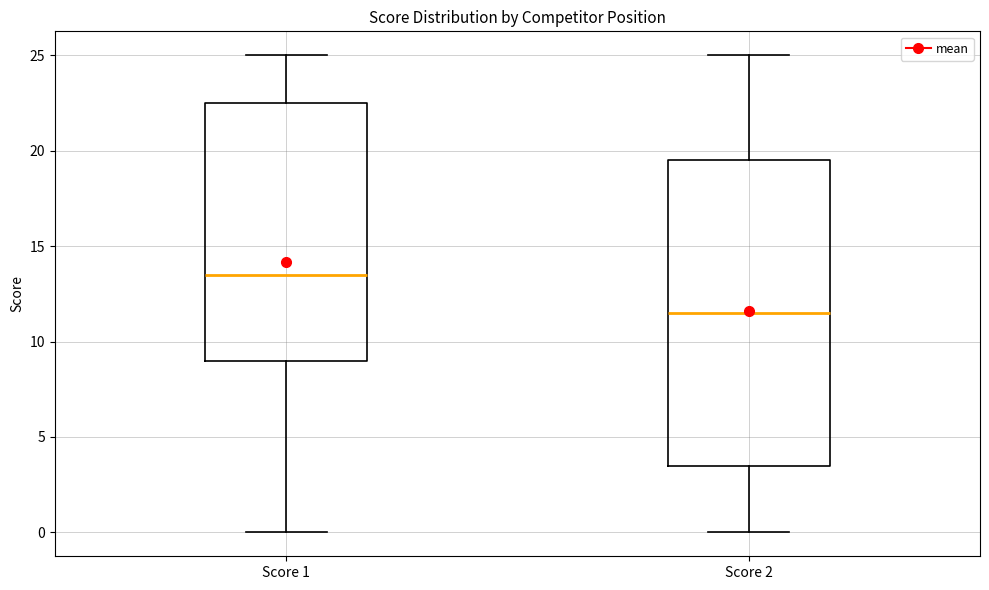

Which box's median line is the lowest?

Score 2